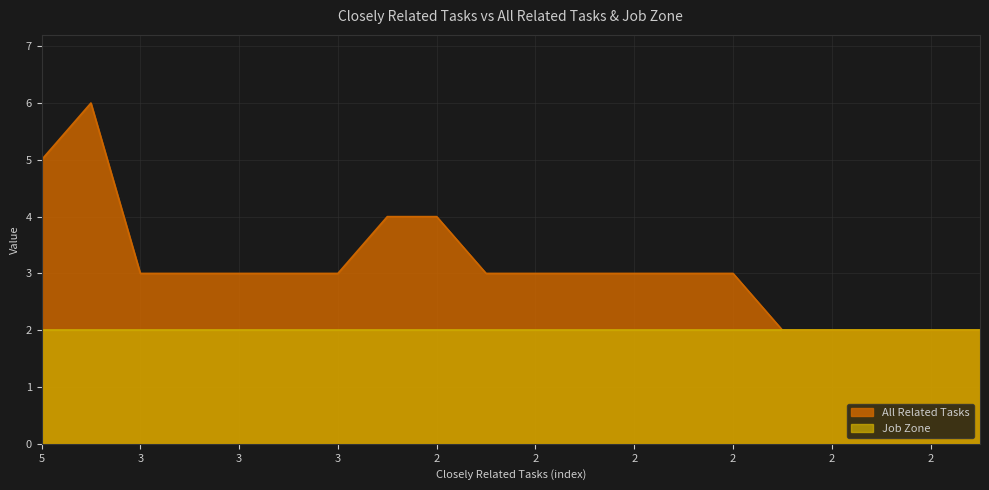

Does the chart display data point markers on the line(s)?

No